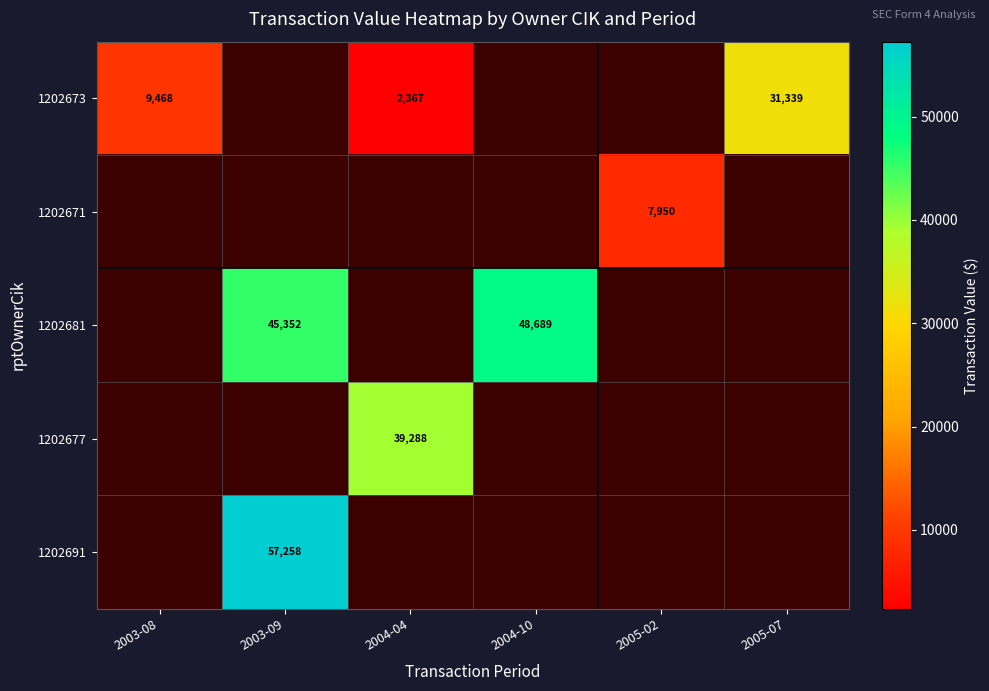

The value of 1202677 at 2004-04 is 57735. True or false?

False